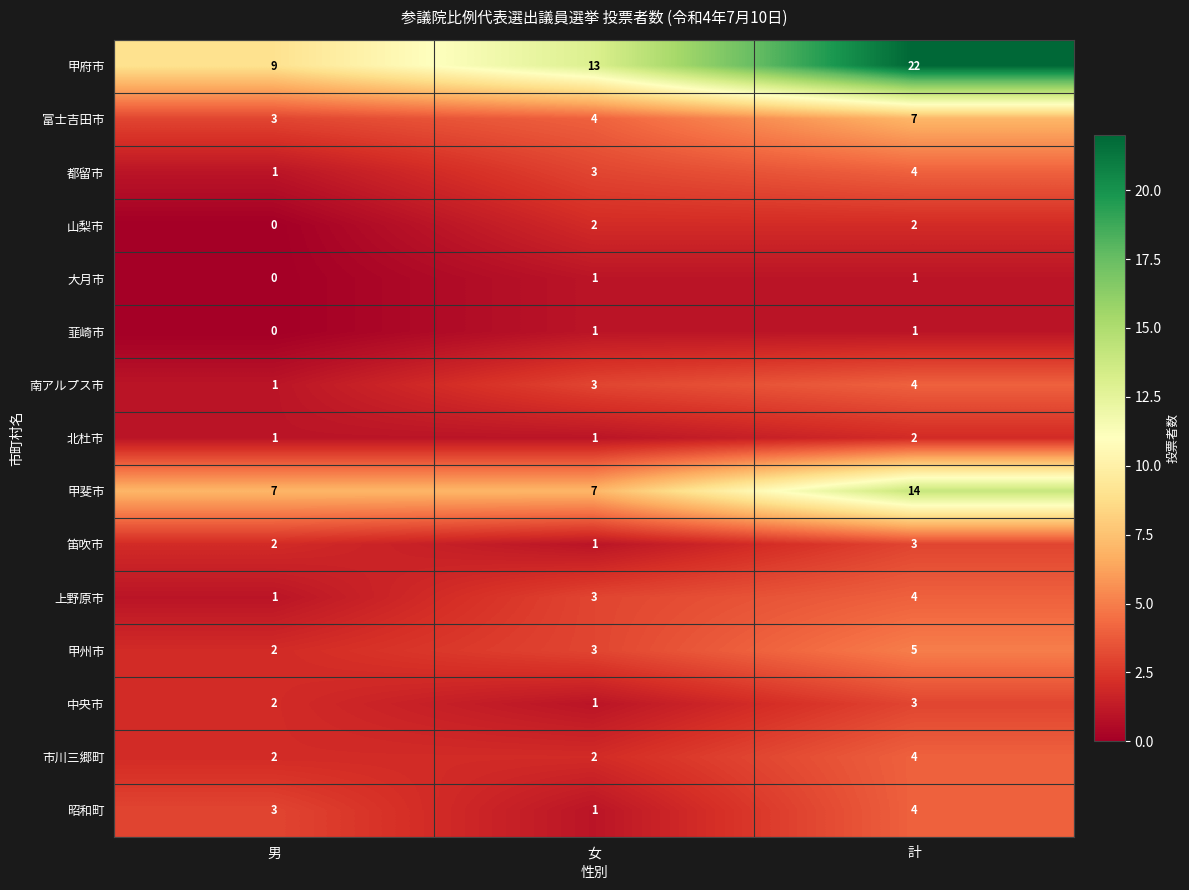

Which label corresponds to the largest value in the chart?

計